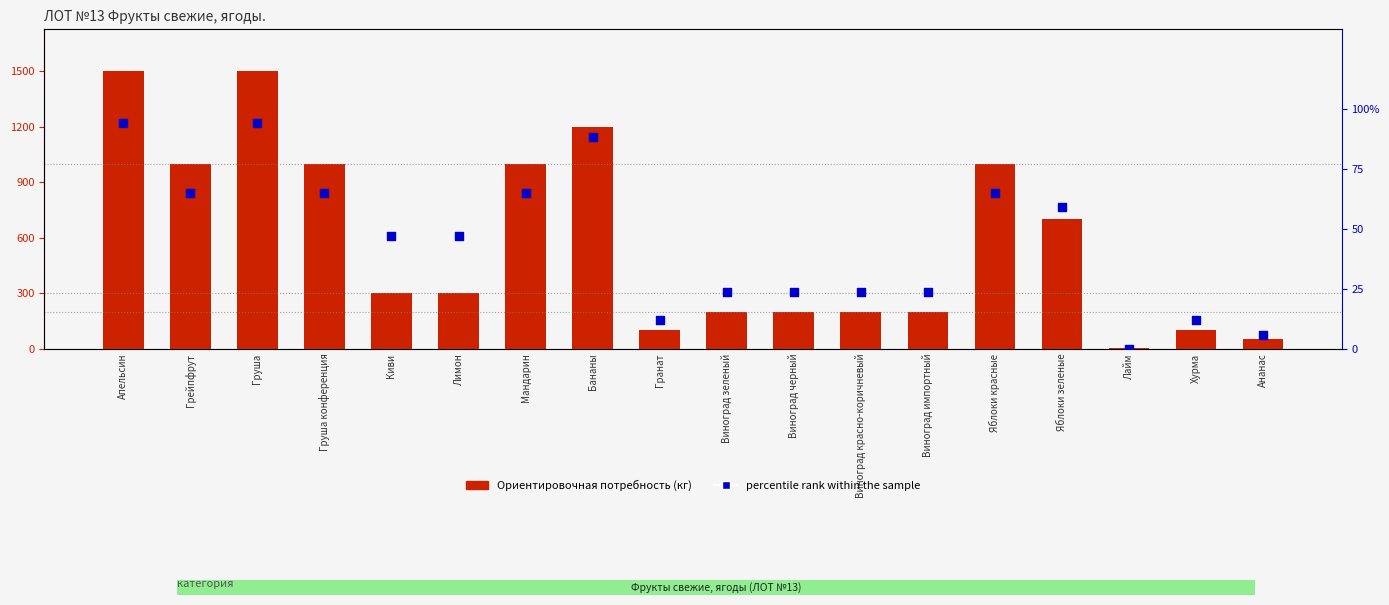

At which category is the sum across all series the highest?

Апельсин